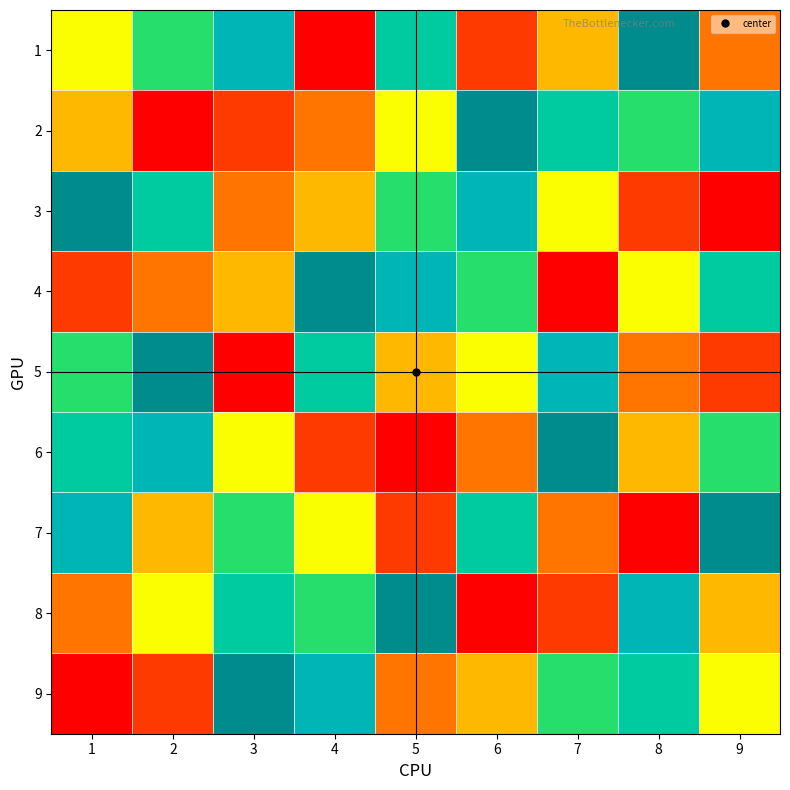

Reading right to left, transcribe all the data shown in this chart.

1: 9=3	8=9	7=4	6=2	5=7	4=1	3=8	2=6	1=5
2: 9=8	8=6	7=7	6=9	5=5	4=3	3=2	2=1	1=4
3: 9=1	8=2	7=5	6=8	5=6	4=4	3=3	2=7	1=9
4: 9=7	8=5	7=1	6=6	5=8	4=9	3=4	2=3	1=2
5: 9=2	8=3	7=8	6=5	5=4	4=7	3=1	2=9	1=6
6: 9=6	8=4	7=9	6=3	5=1	4=2	3=5	2=8	1=7
7: 9=9	8=1	7=3	6=7	5=2	4=5	3=6	2=4	1=8
8: 9=4	8=8	7=2	6=1	5=9	4=6	3=7	2=5	1=3
9: 9=5	8=7	7=6	6=4	5=3	4=8	3=9	2=2	1=1